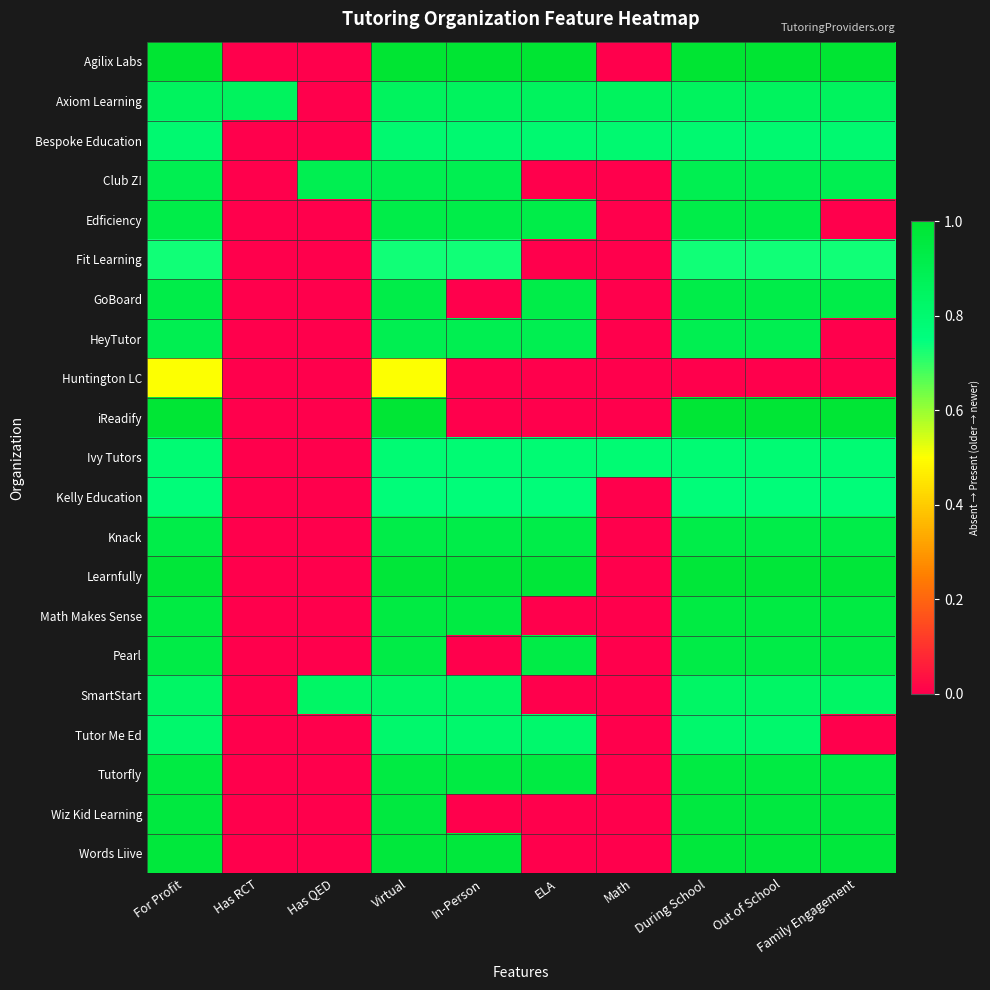

At how many categories does at least one series exceed 0?

10